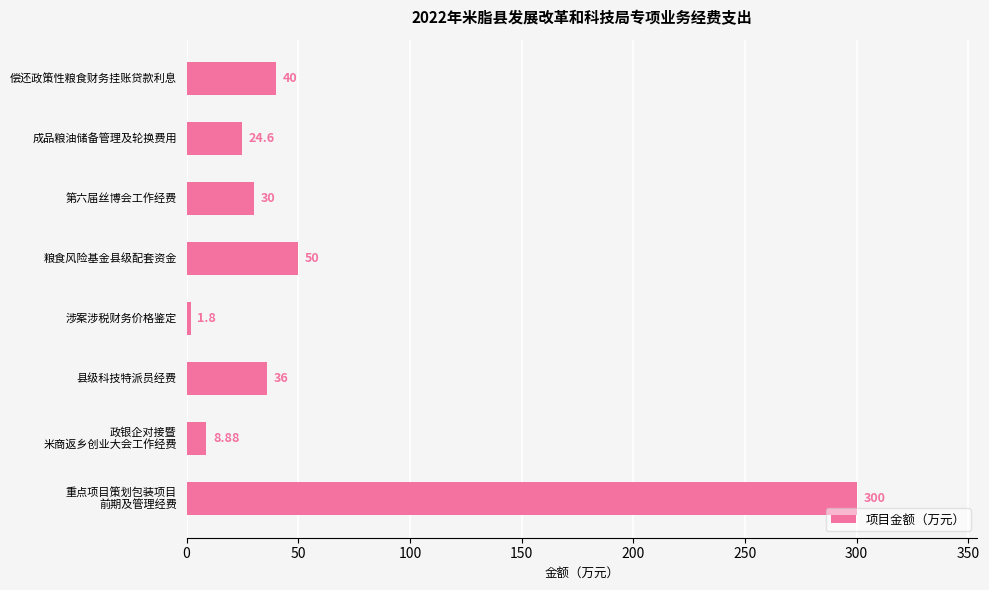

Rank the categories by value from highest to lowest.

重点项目策划包装项目
前期及管理经费, 粮食风险基金县级配套资金, 偿还政策性粮食财务挂账贷款利息, 县级科技特派员经费, 第六届丝博会工作经费, 成品粮油储备管理及轮换费用, 政银企对接暨
米商返乡创业大会工作经费, 涉案涉税财务价格鉴定